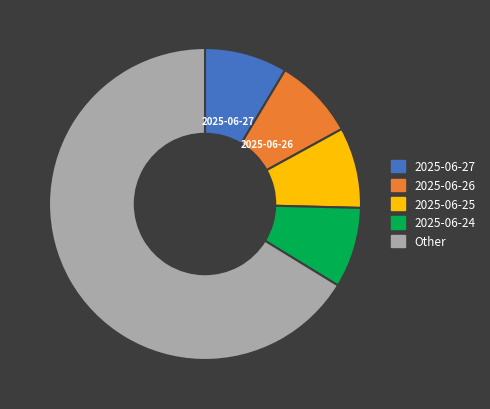

Does any single category account for the majority?

Yes